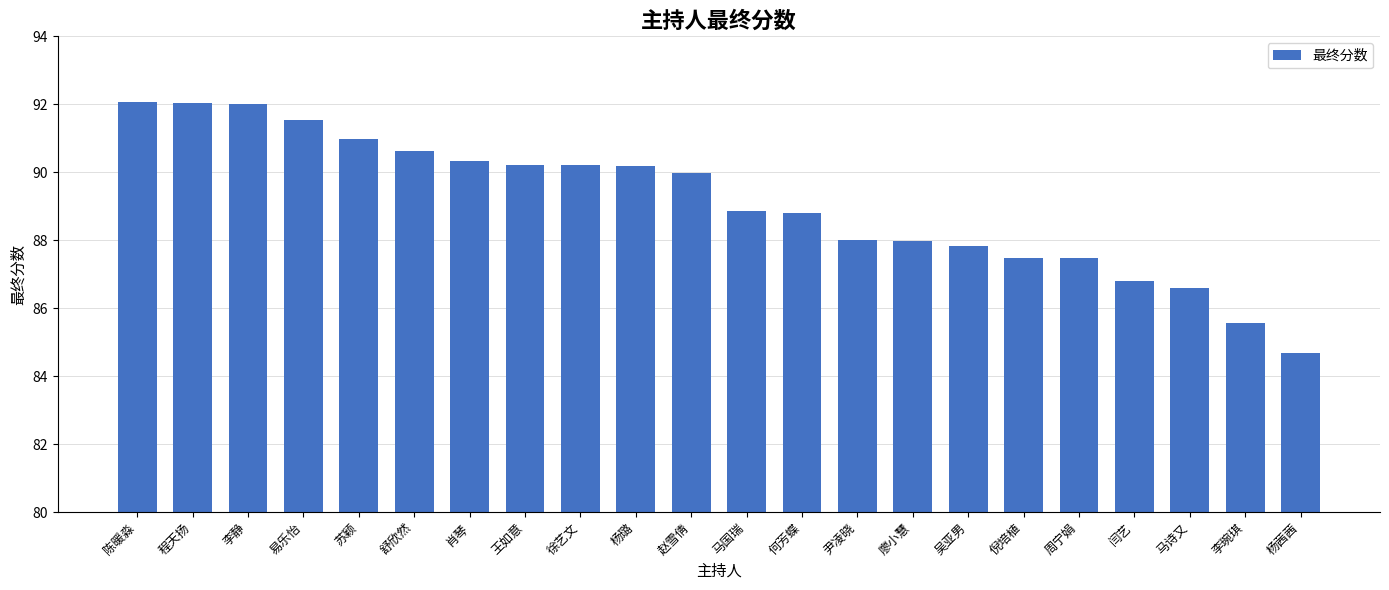

The value at 尹凌晓 is 140.5. True or false?

False